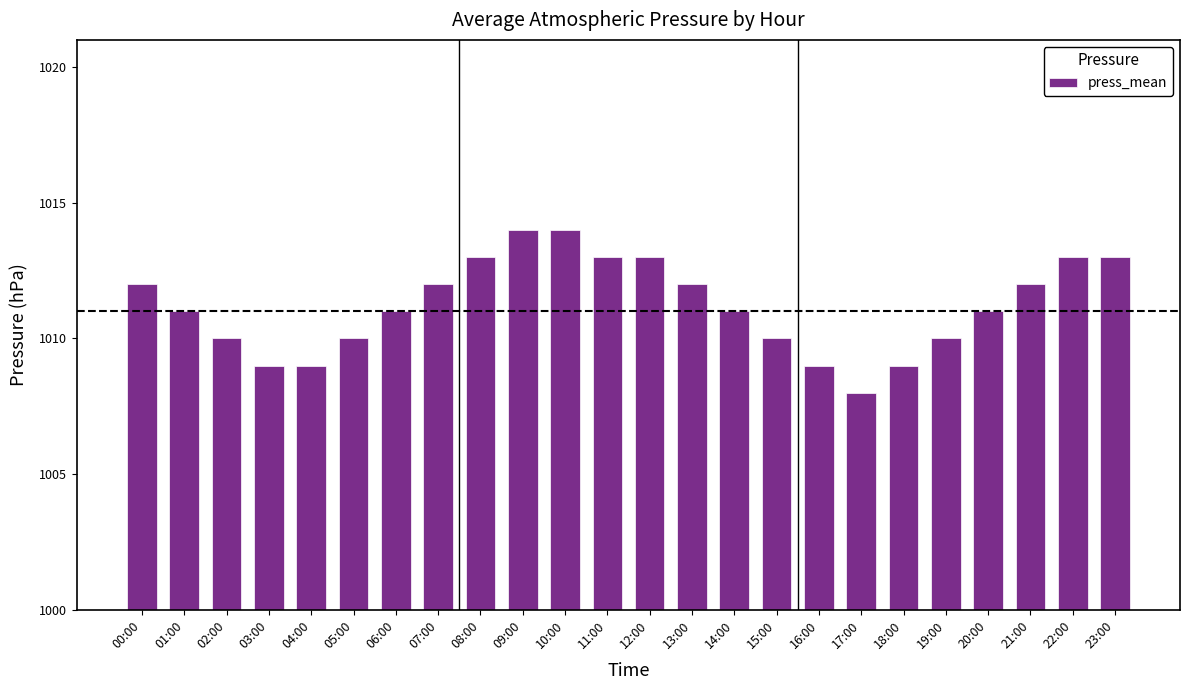

Reading left to right, transcribe all the data shown in this chart.

00:00=1012	01:00=1011	02:00=1010	03:00=1009	04:00=1009	05:00=1010	06:00=1011	07:00=1012	08:00=1013	09:00=1014	10:00=1014	11:00=1013	12:00=1013	13:00=1012	14:00=1011	15:00=1010	16:00=1009	17:00=1008	18:00=1009	19:00=1010	20:00=1011	21:00=1012	22:00=1013	23:00=1013